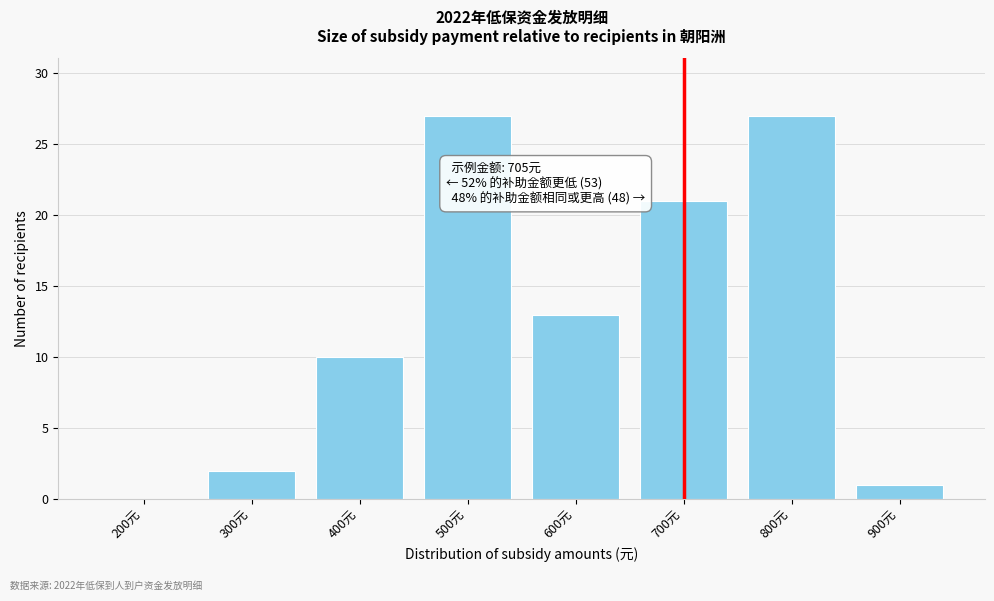

Reading left to right, list all the values displayed in this chart.

200元=0	300元=2	400元=10	500元=27	600元=13	700元=21	800元=27	900元=1